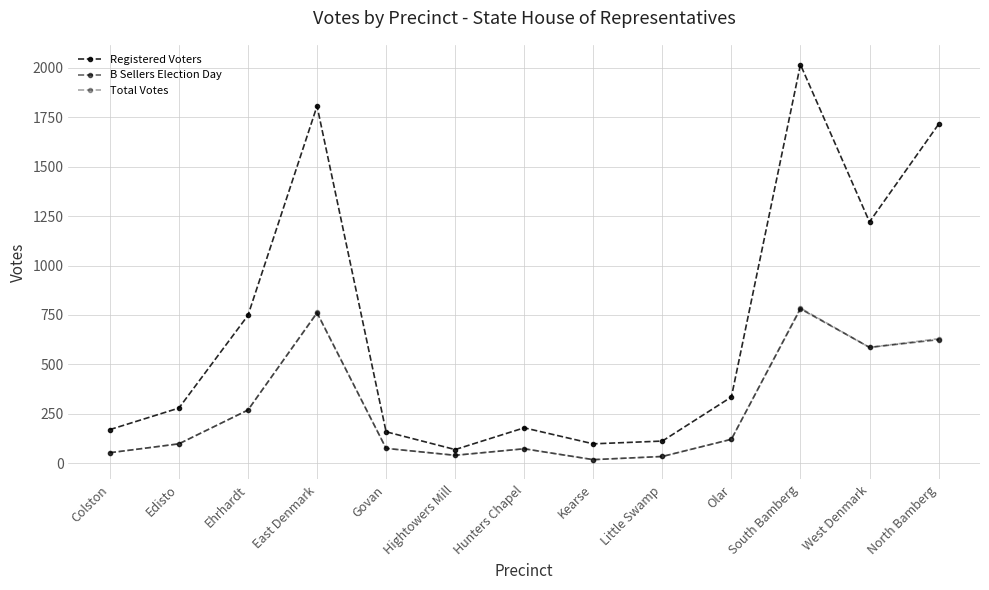

Which series has the largest range (max minus min)?

Registered Voters